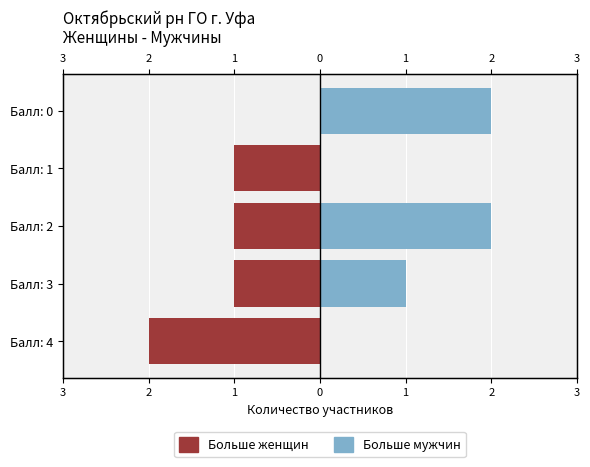

Which series has the largest range (max minus min)?

Женщины (призёры/участницы)